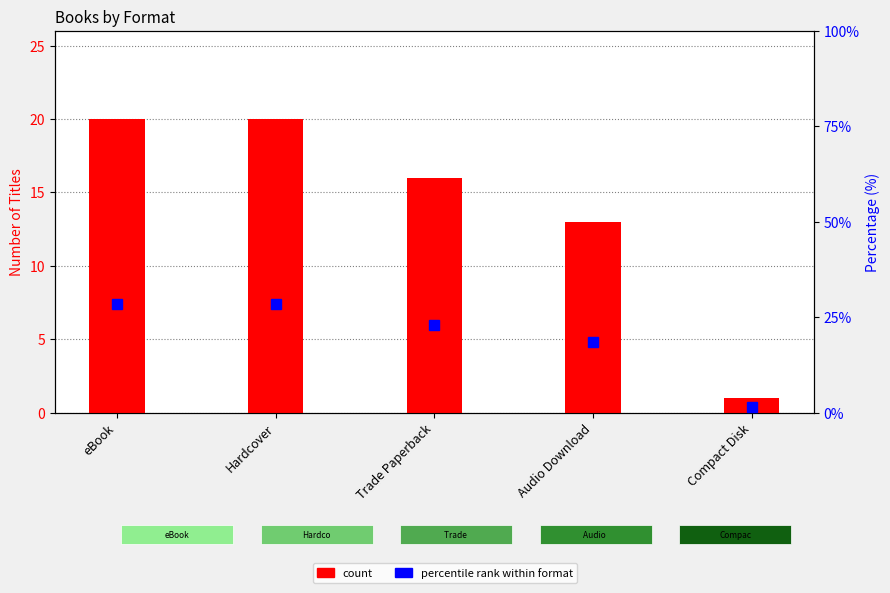

What is the total value across all series at Audio Download?

31.6